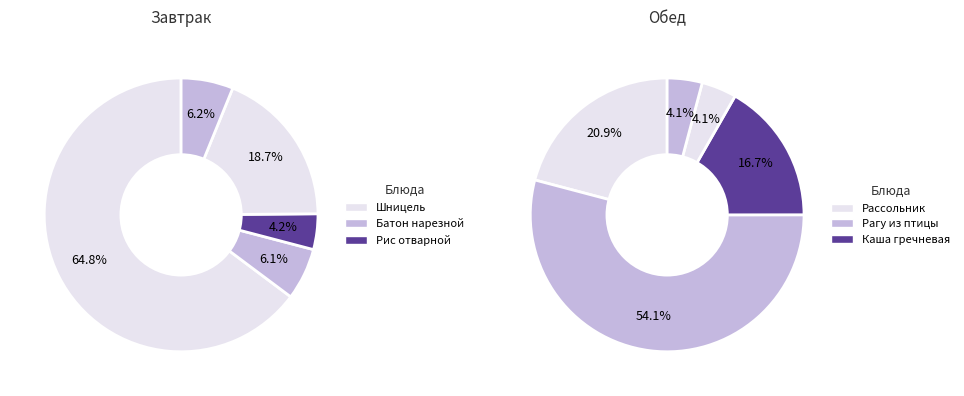

To the nearest percent, what is the difference between the largest and smallest slice percentages?

61%